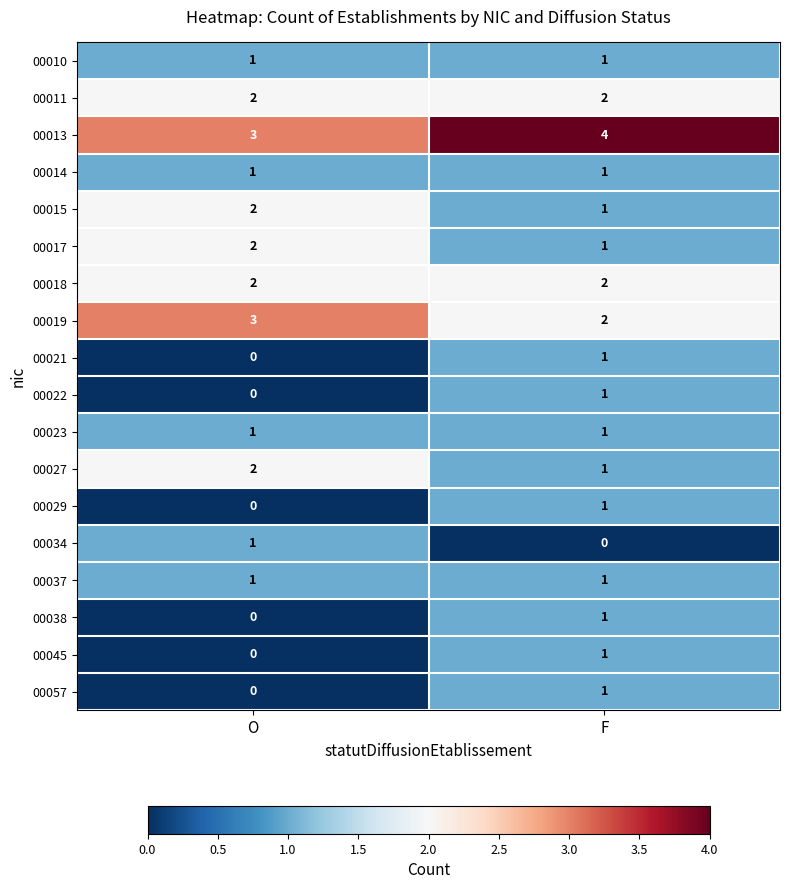

Which category has the highest value across all series?

F